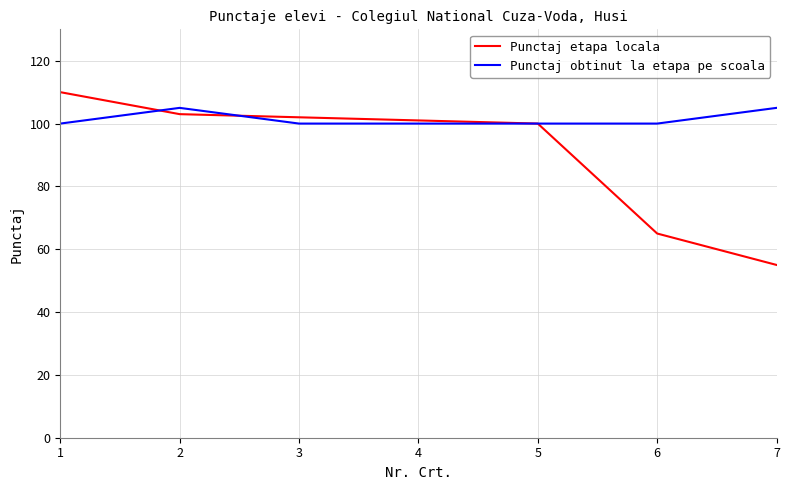

Reading left to right, extract all data points from this chart.

Punctaj etapa locala: 110	103	102	101	100	65	55
Punctaj obtinut la etapa pe scoala: 100	105	100	100	100	100	105